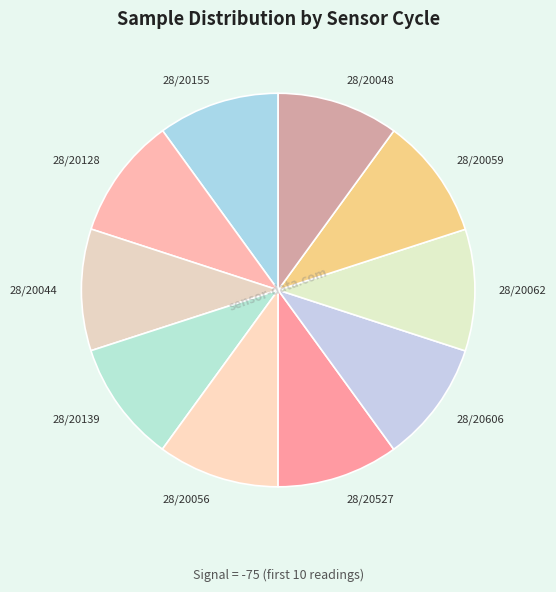

What is the ratio of the value at 28/20044 to the value at 28/20139?

1.0